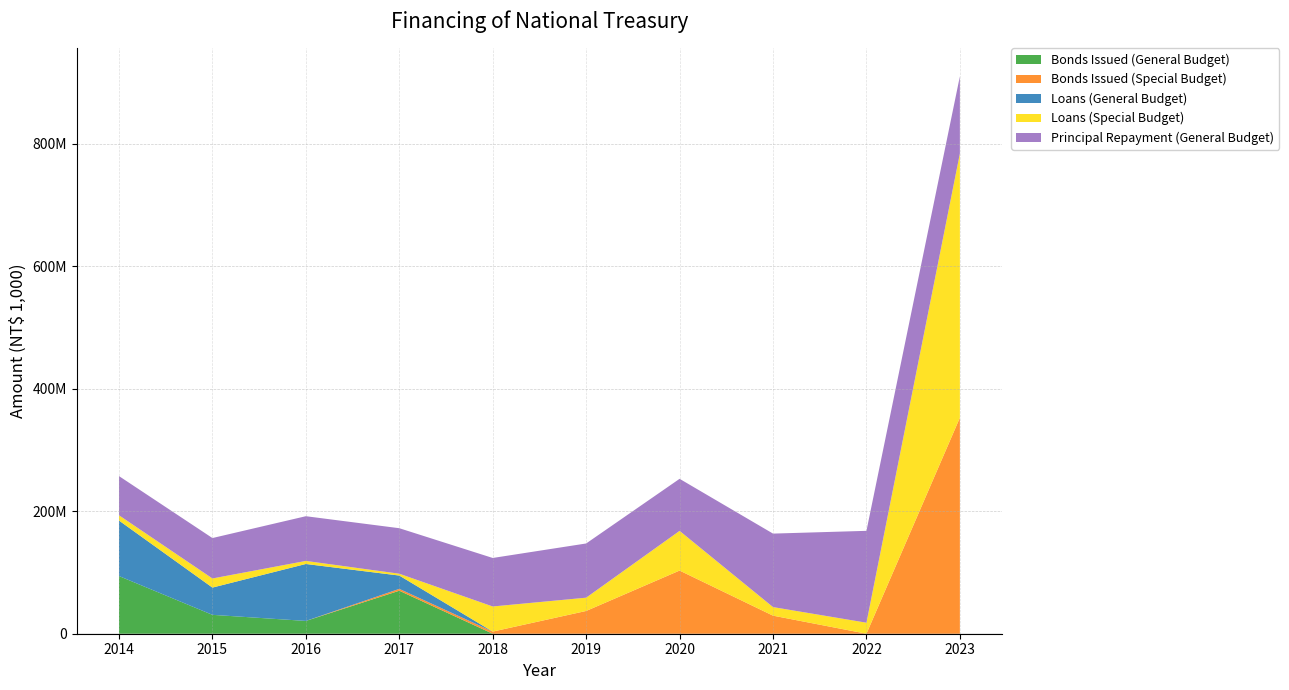

Reading left to right, transcribe all the data shown in this chart.

Bonds Issued (General Budget): 2014=94177240	2015=30835905	2016=20889388	2017=70230045	2018=0	2019=0	2020=0	2021=0	2022=0	2023=0
Bonds Issued (Special Budget): 2014=0	2015=0	2016=0	2017=3001687	2018=3496590	2019=37169145	2020=103150136	2021=29502523	2022=0	2023=352681619
Loans (General Budget): 2014=90630000	2015=44500000	2016=93000000	2017=21761900	2018=0	2019=0	2020=0	2021=0	2022=0	2023=0
Loans (Special Budget): 2014=8600000	2015=14900000	2016=5000000	2017=3000000	2018=41000000	2019=21700000	2020=64800072	2021=14000000	2022=18000000	2023=431500000
Principal Repayment (General Budget): 2014=64000000	2015=66000000	2016=73000000	2017=74300000	2018=79200000	2019=88500000	2020=85000000	2021=120000000	2022=150000000	2023=126000000